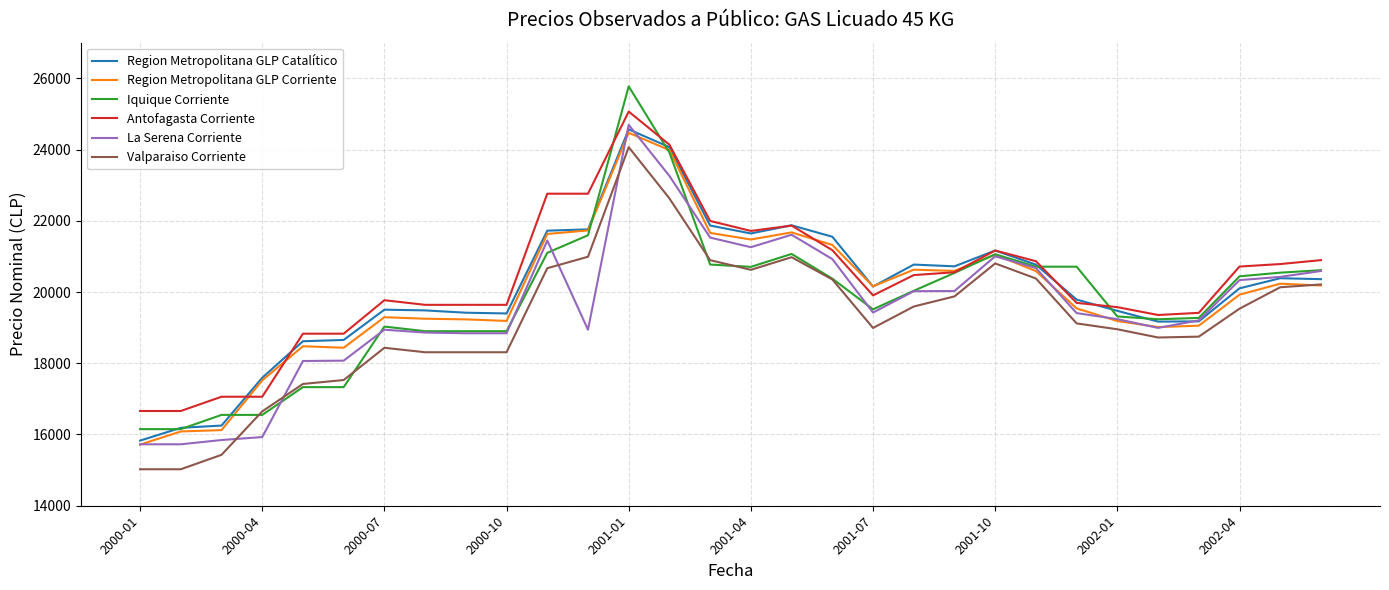

What is the highest value of the Antofagasta Corriente series?

25065